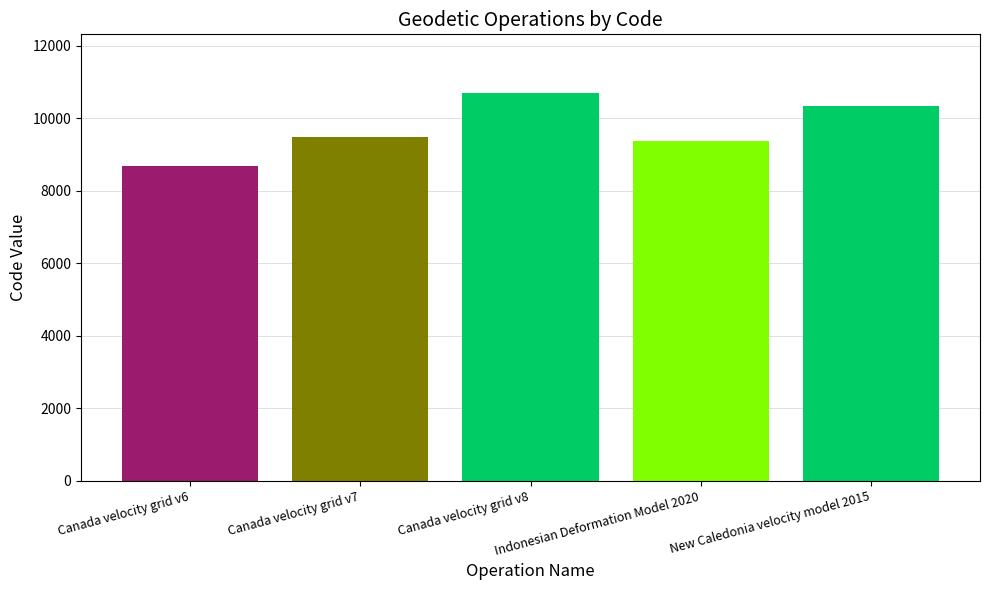

Does the chart contain stacked bars?

No